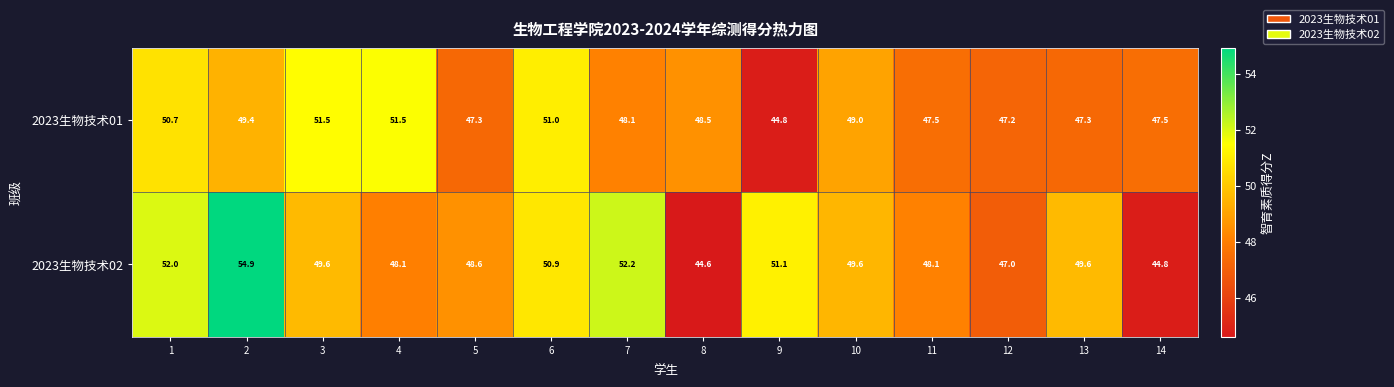

At 10, list the series in order from largest to smallest.

2023生物技术02, 2023生物技术01